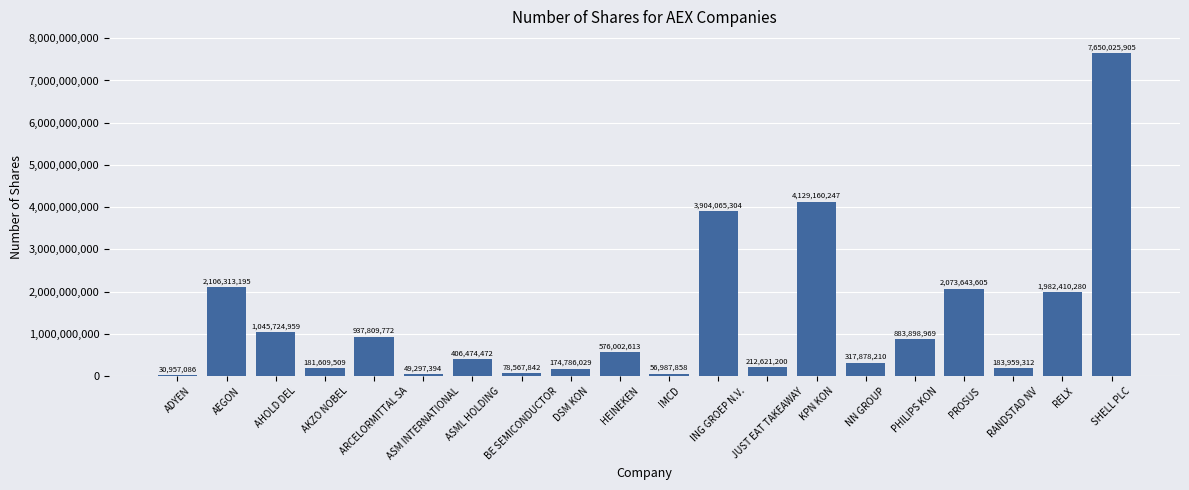

Does the chart contain any negative values?

No